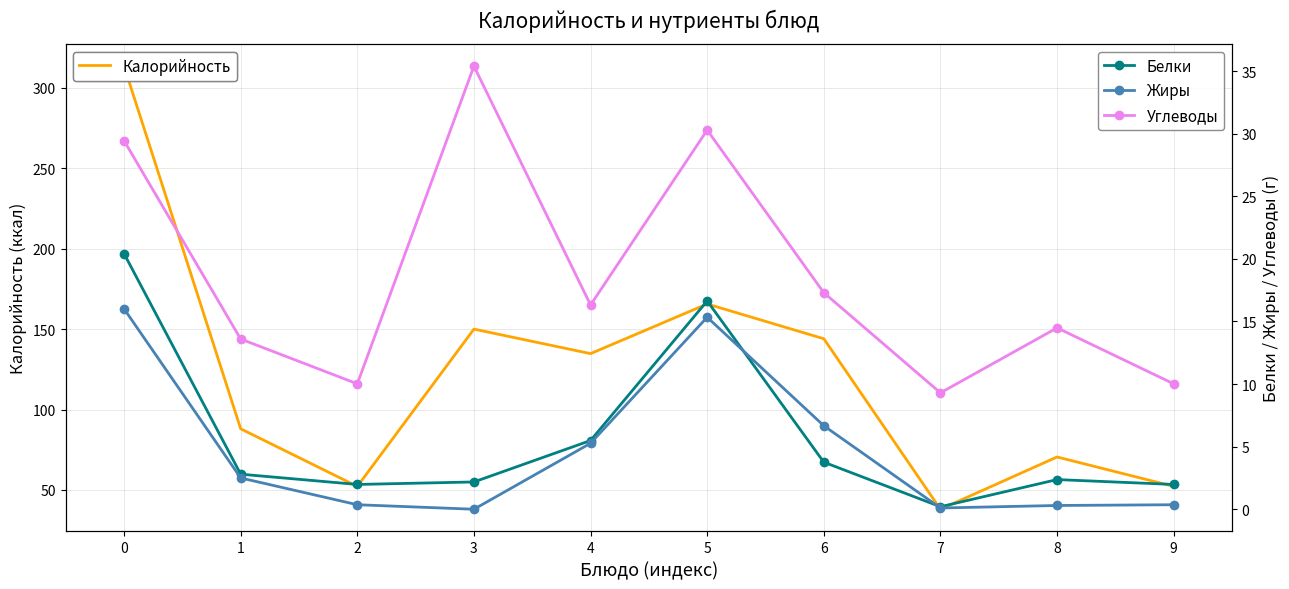

What is the difference between the Углеводы values at 7 and 6?

8.0